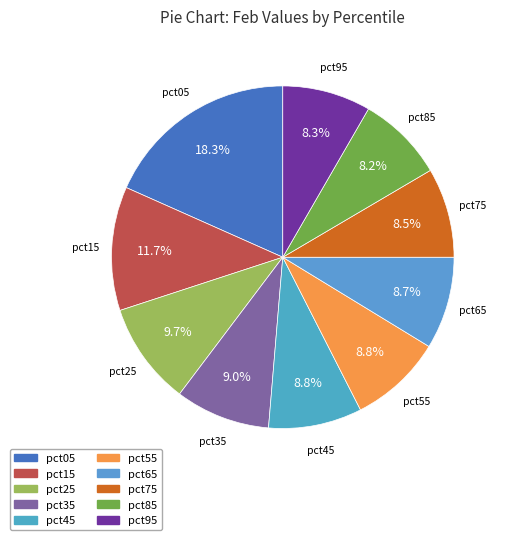

Do pct55 and pct15 together represent more than half of the pie?

No